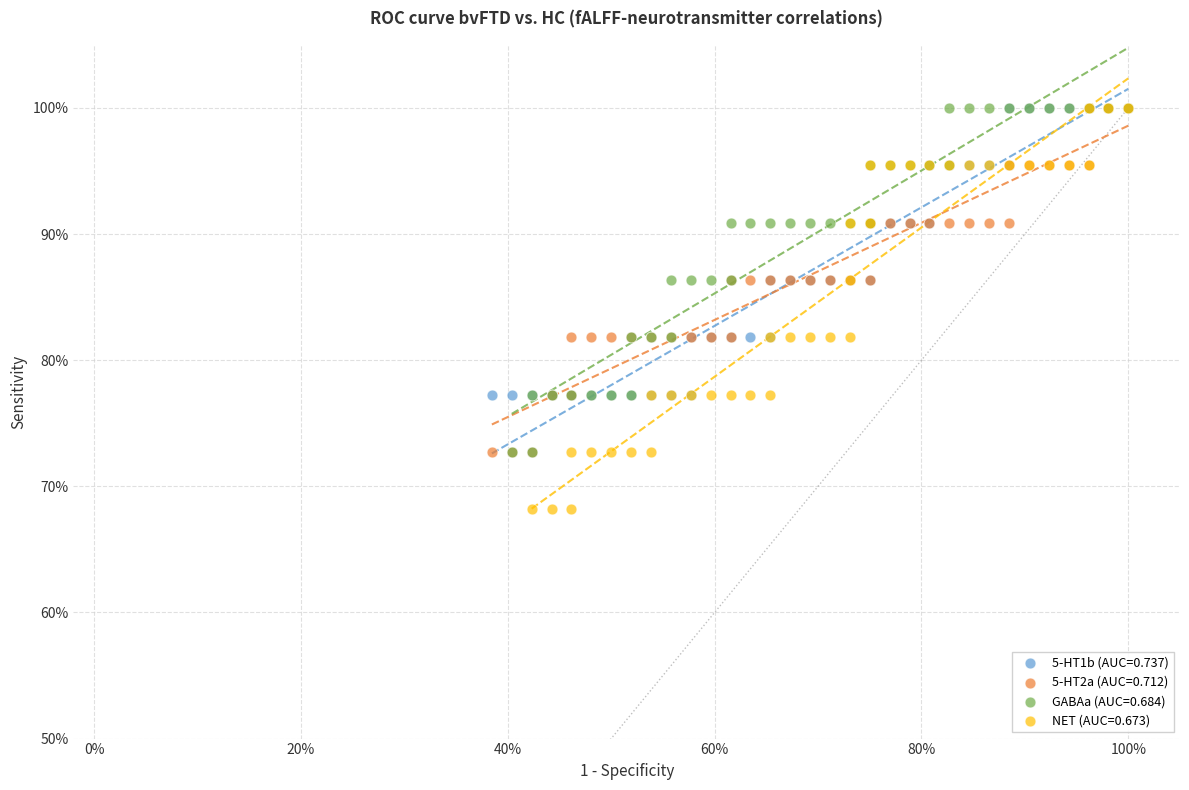

What are all the series names shown in the legend?

5-HT1b (AUC=0.737), 5-HT2a (AUC=0.712), GABAa (AUC=0.684), NET (AUC=0.673)